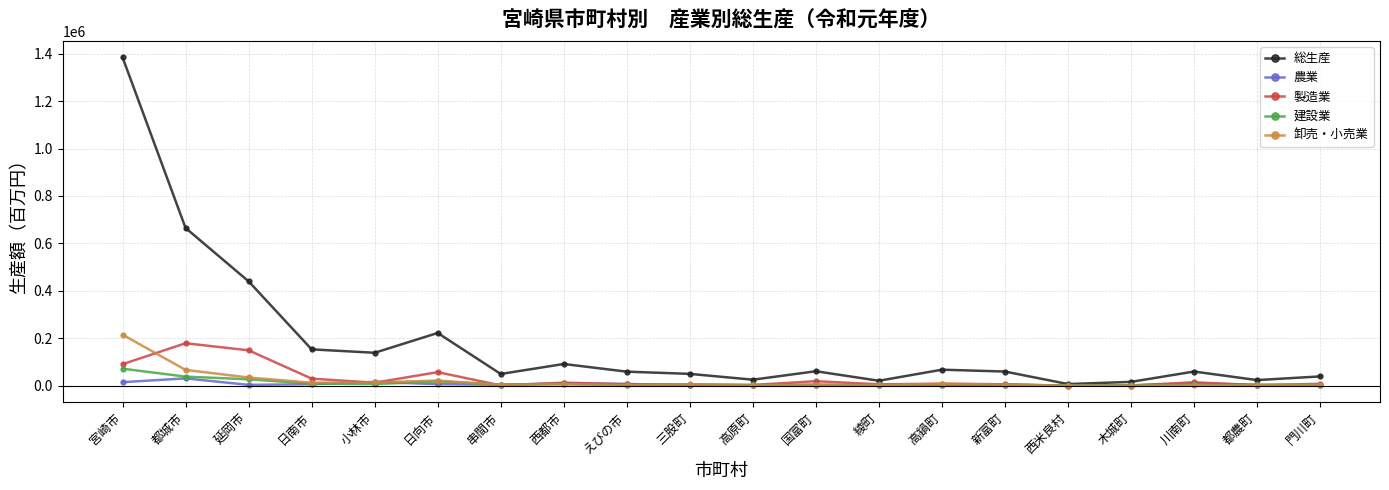

List the series in order of their peak value, lowest first.

農業, 建設業, 製造業, 卸売・小売業, 総生産